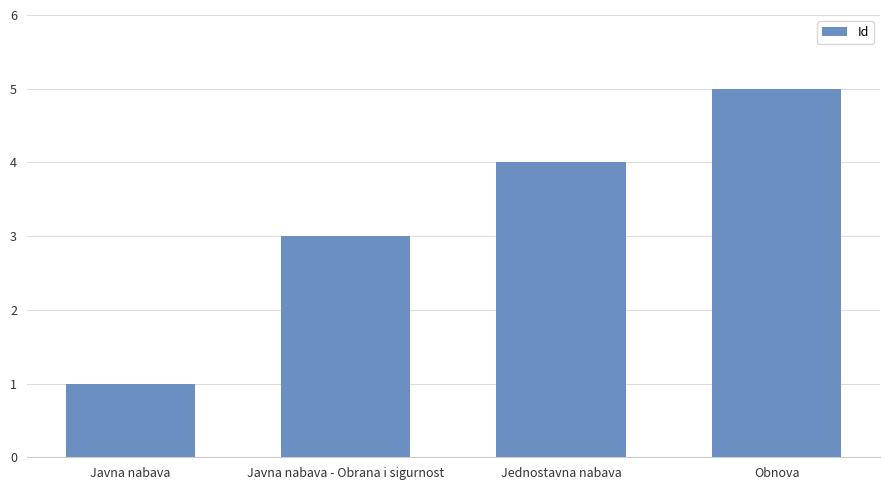

Is it true that the value at Javna nabava - Obrana i sigurnost is 5?

False